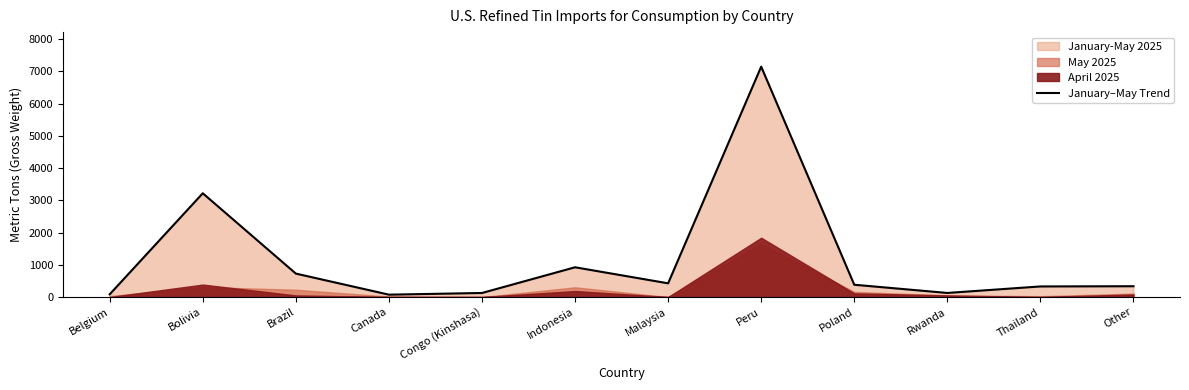

True or false: the data has more than 2 interior local peaks.

True